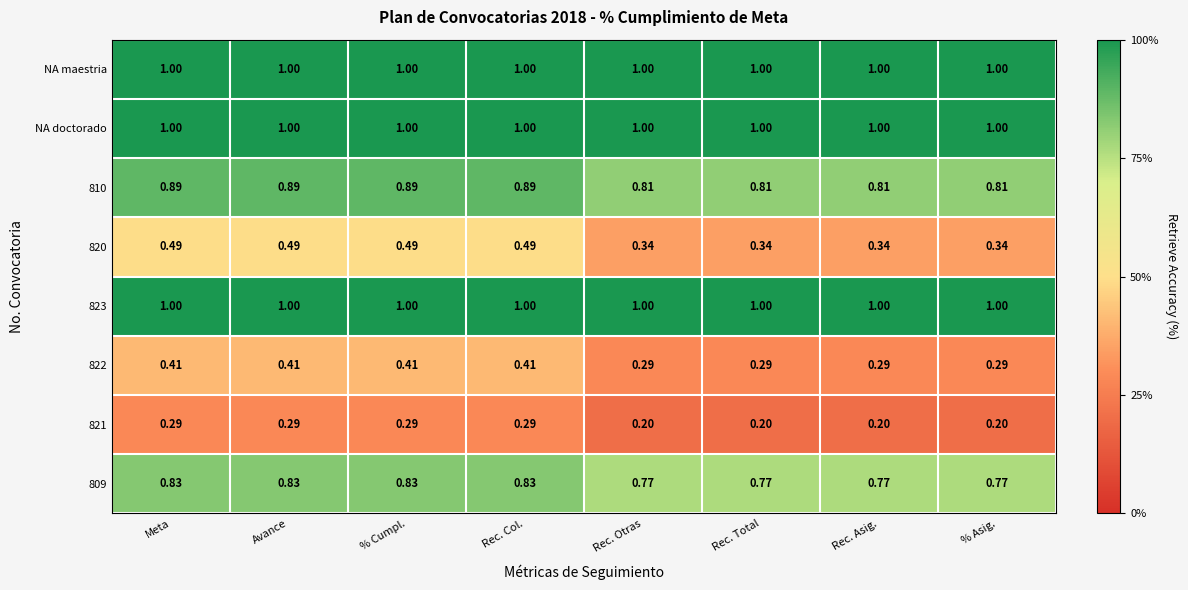

Is the value of 823 at Rec. Asig. greater than the value of 820 at Rec. Total?

Yes